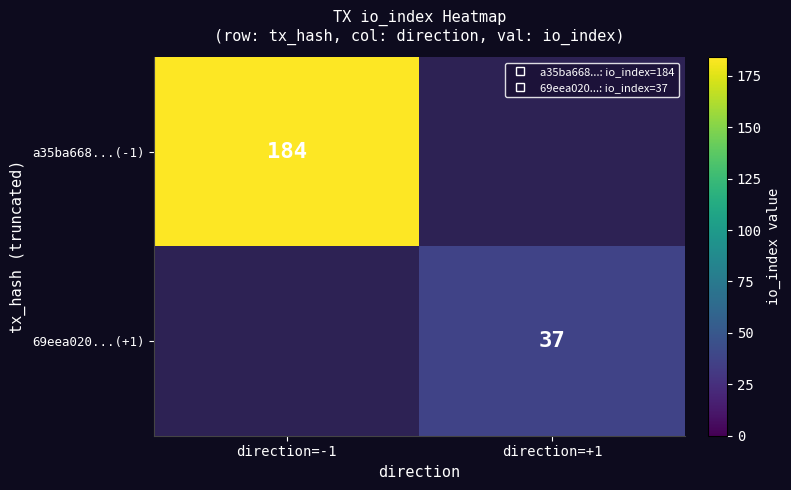

What is the maximum value for a35ba668...(-1)?

184